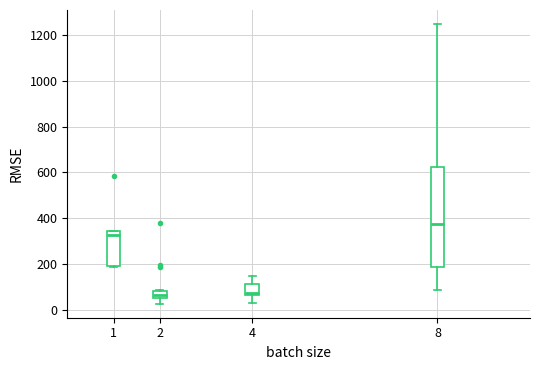

Comparing the boxes themselves (not the whiskers), which one is the tallest?

8